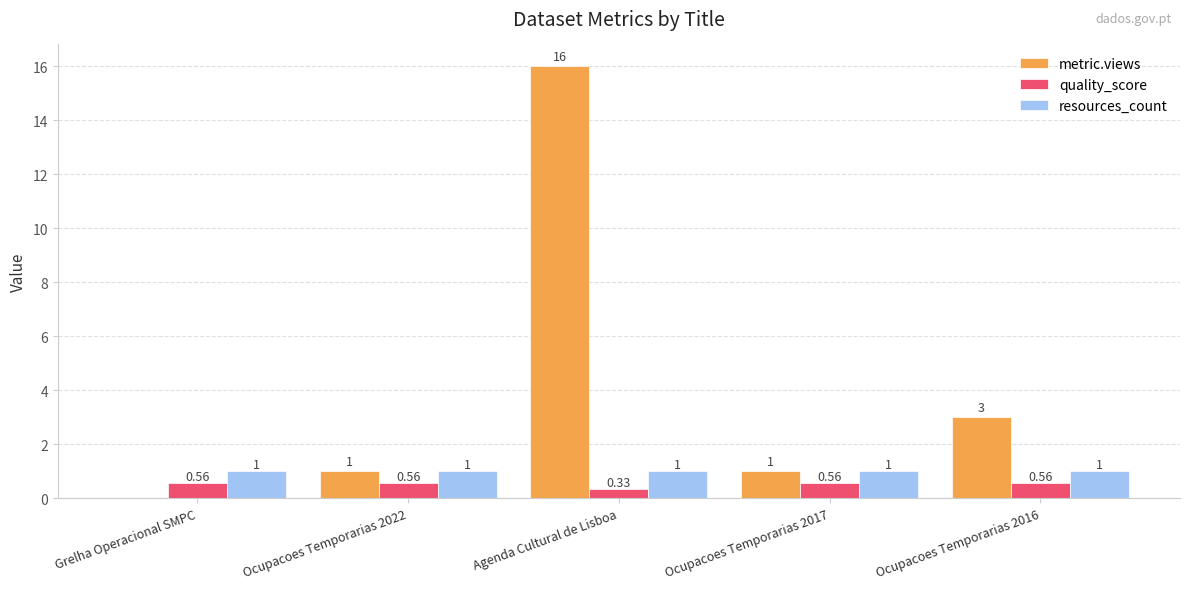

What is the total value across all series at Grelha Operacional SMPC?

1.6